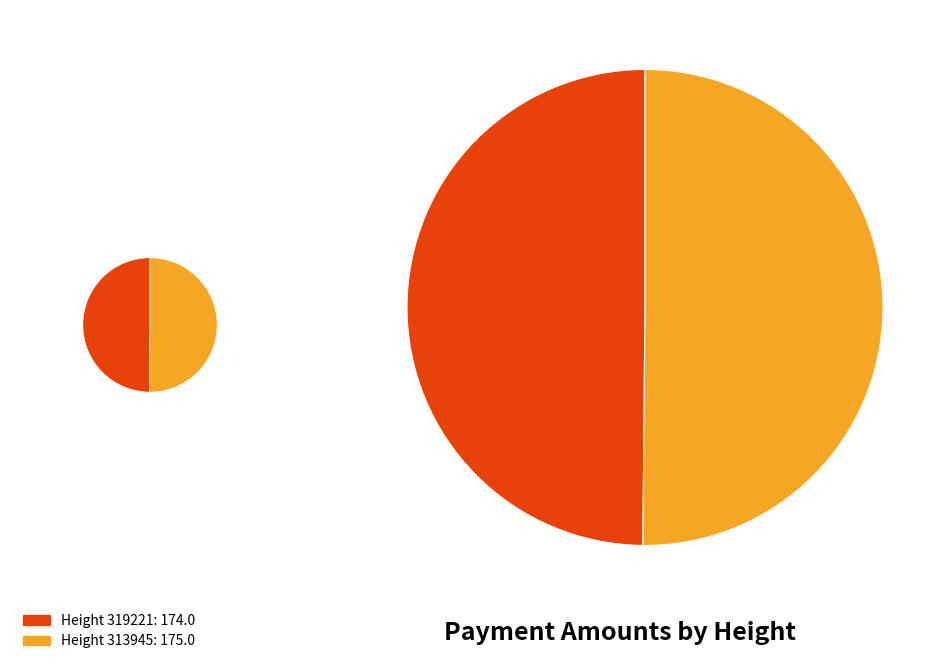

Is 313945 the majority of the pie?

Yes